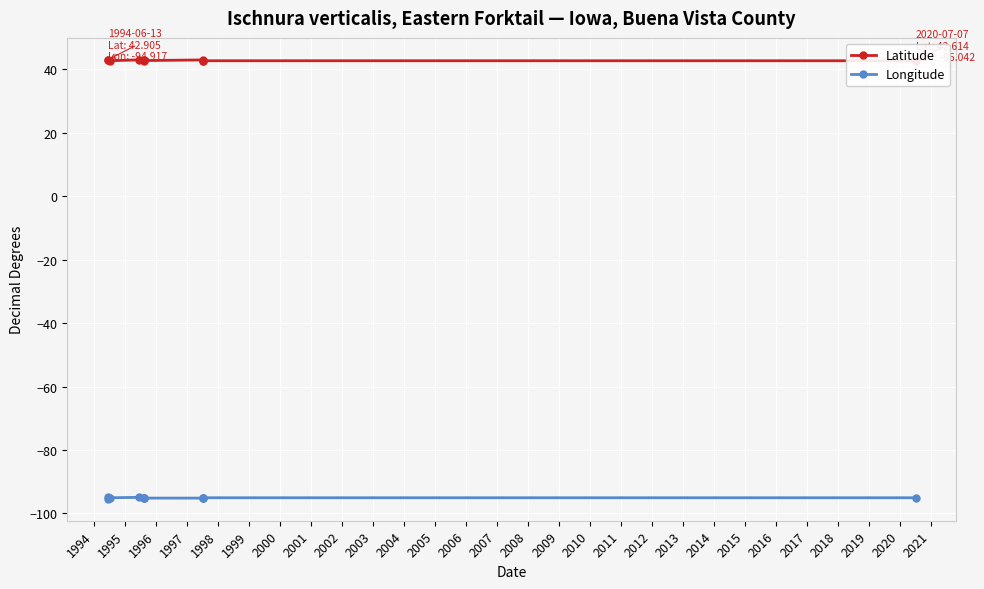

How many interior local peaks does the Longitude series have?

3